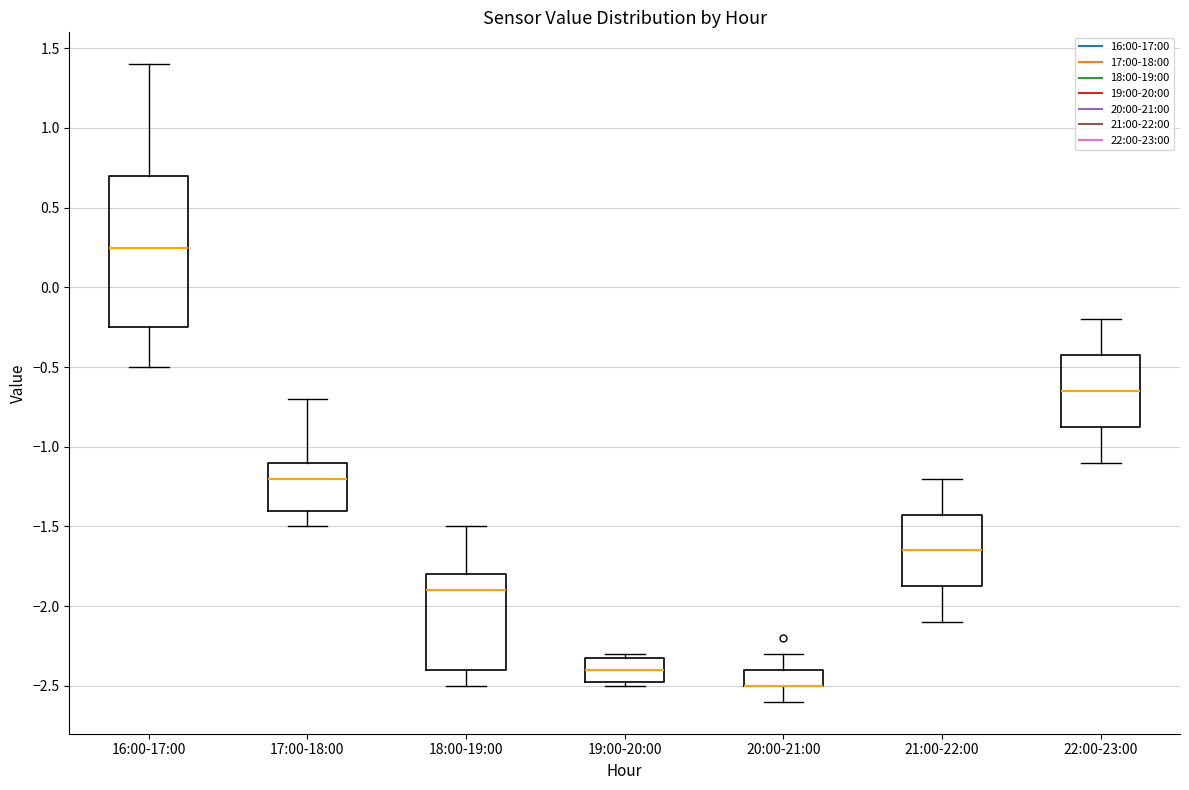

Which box is the tallest, from its lower edge to its upper edge?

16:00-17:00